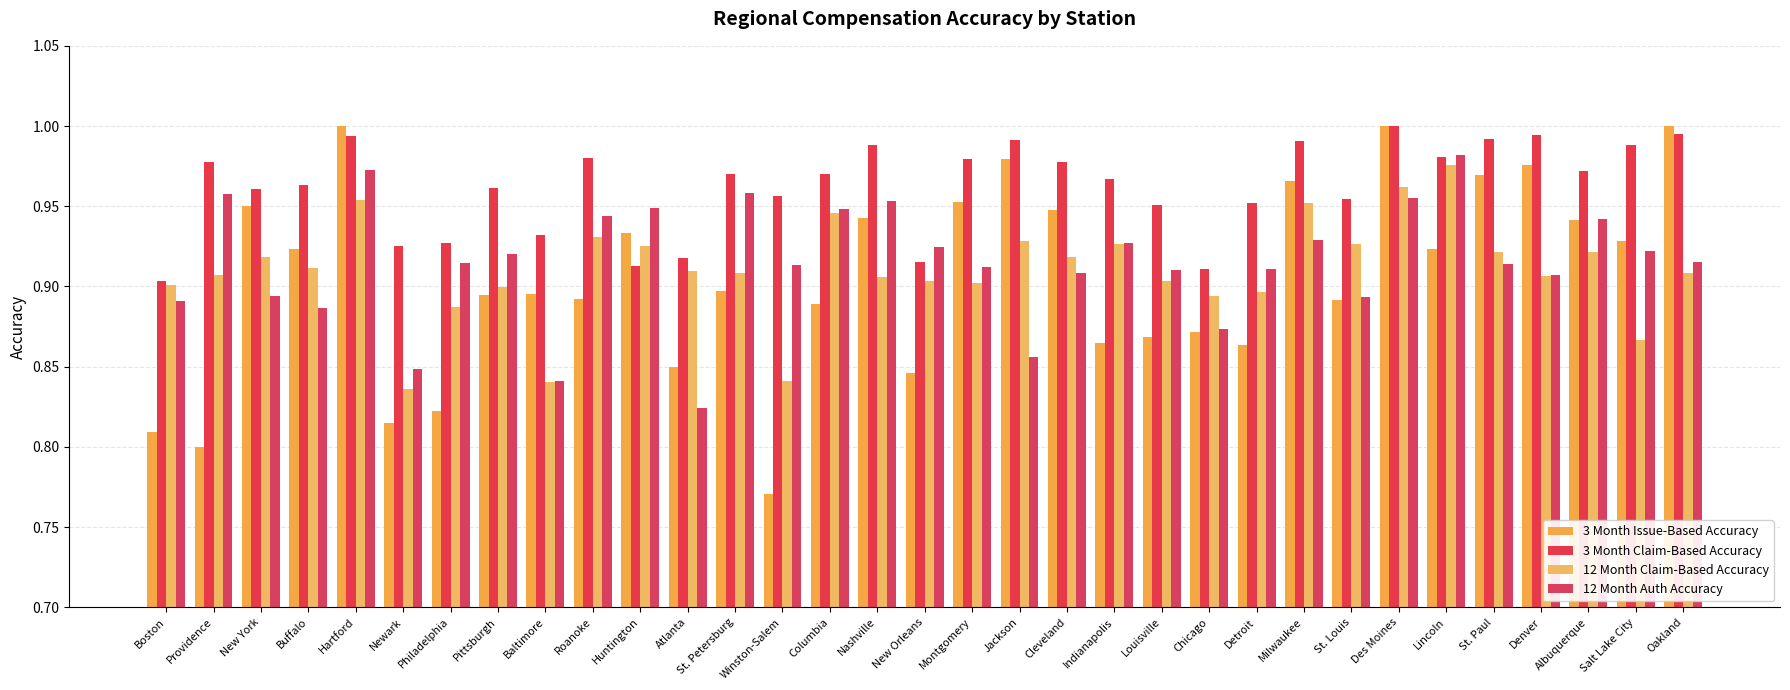

How many distinct data groups are displayed?

4